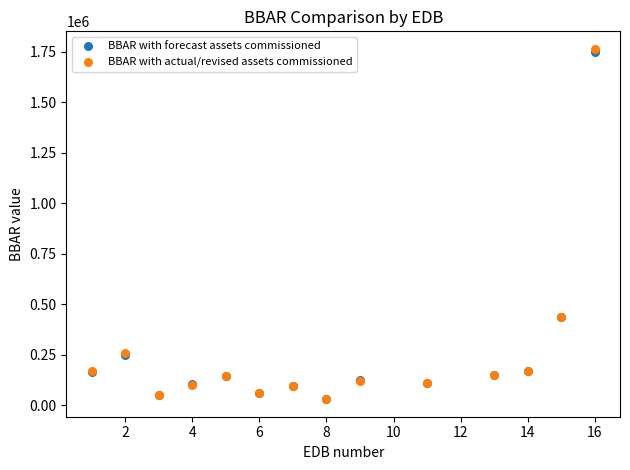

What are all the series names shown in the legend?

BBAR with forecast assets commissioned, BBAR with actual/revised assets commissioned